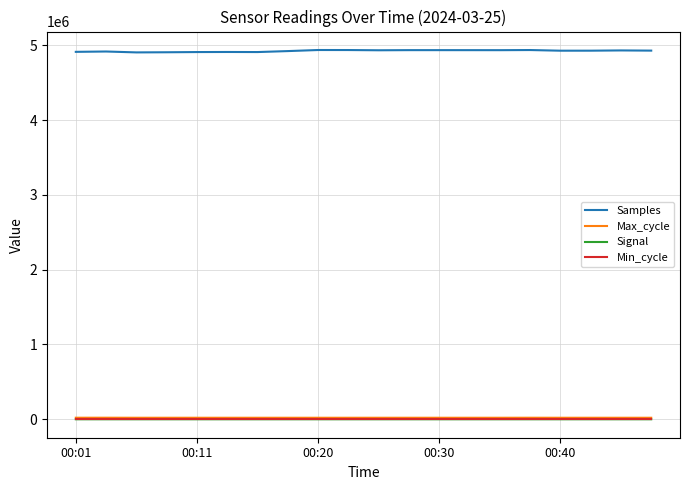

Which series has the largest total across all categories?

Samples